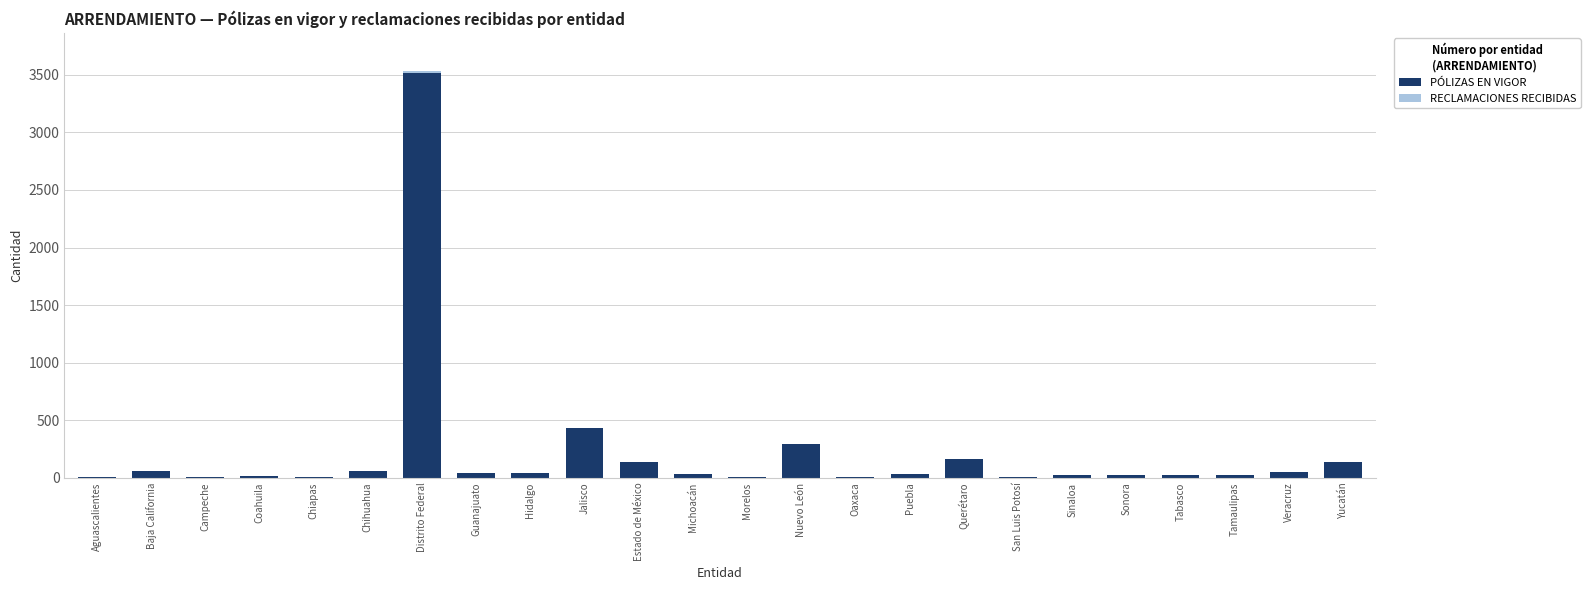

Where is PÓLIZAS EN VIGOR nearest to the value 1758?

Jalisco